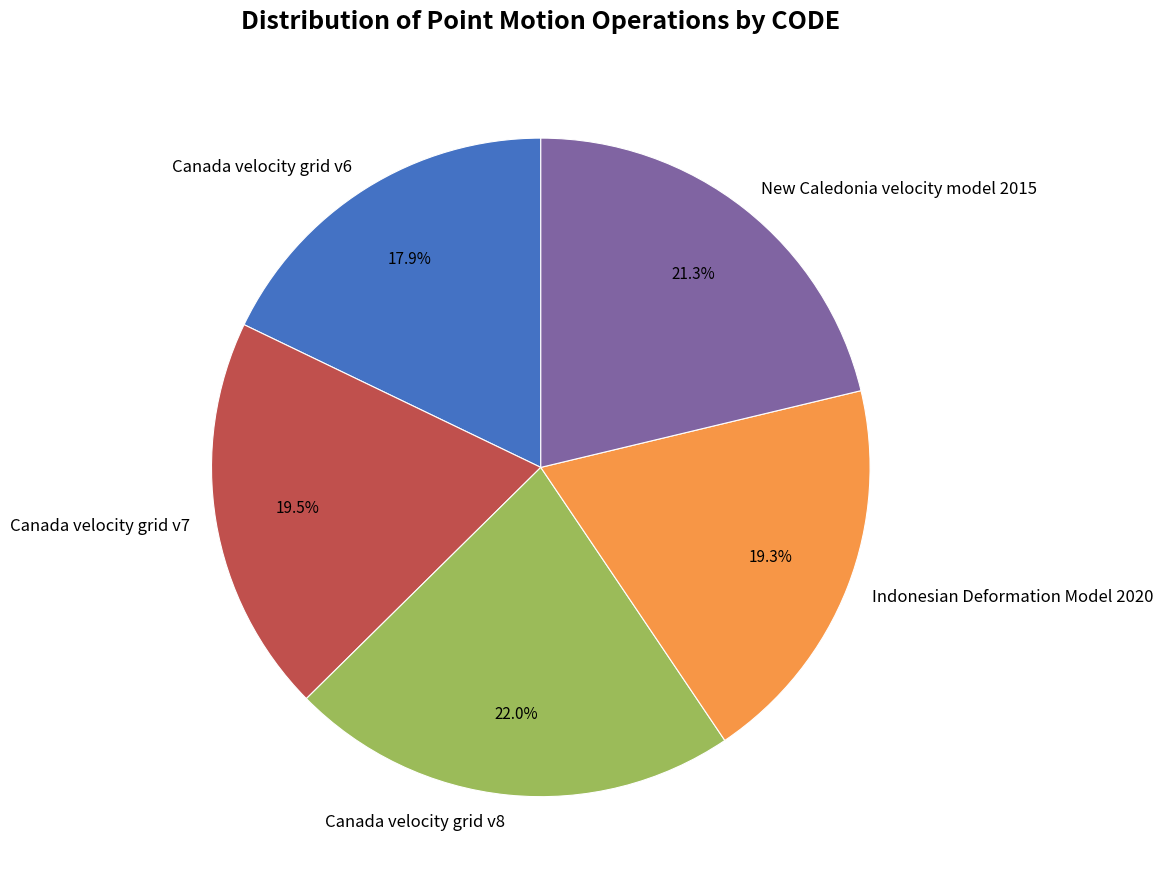

Is it true that Canada velocity grid v8 is 33% of the pie?

False